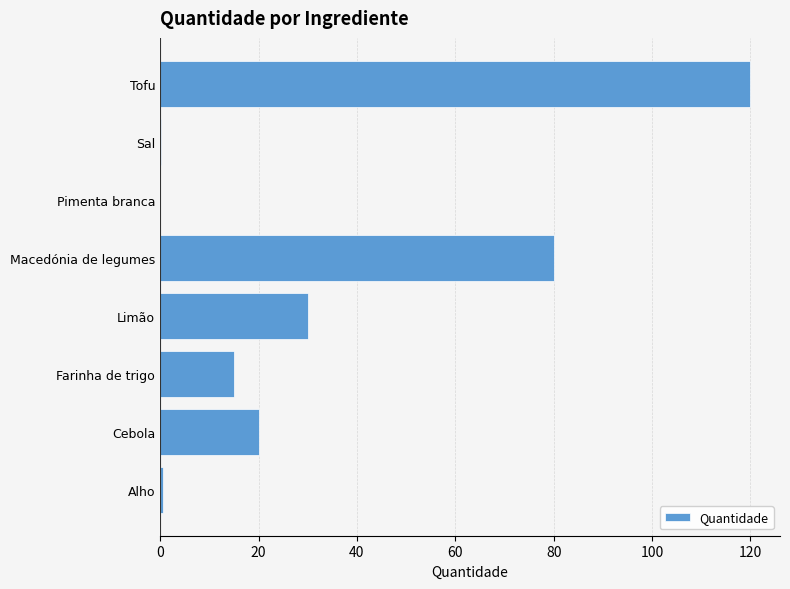

Which category has the highest value across all series?

Tofu